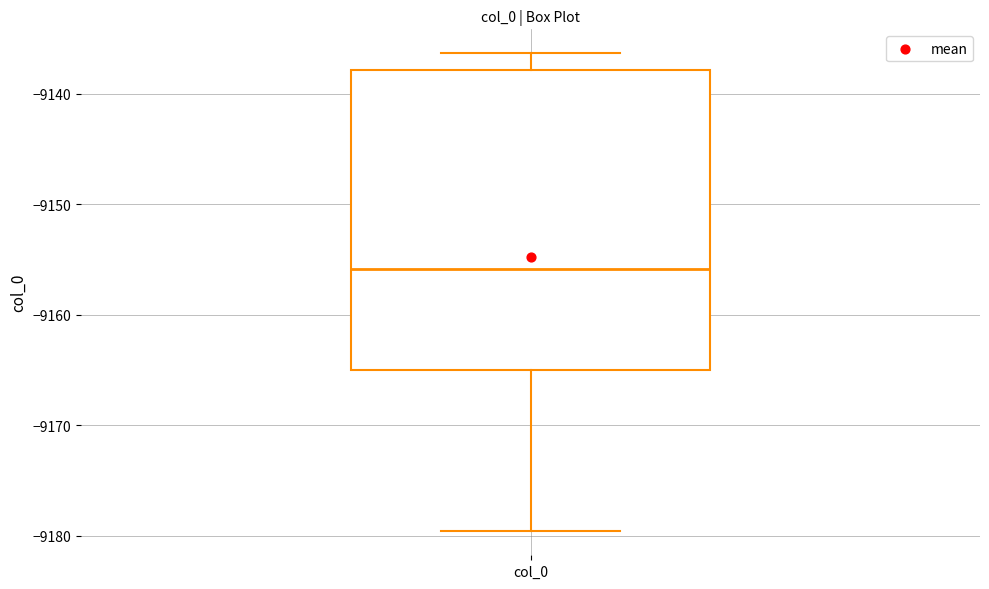

Read this box plot against the y-axis: the position of the median line, the range covered by the box, and the ends of both whiskers. The values are not printed on the chart, so give them approximately, as read against the axis.

median -9156, box -9165 to -9138, whiskers -9180 to -9136